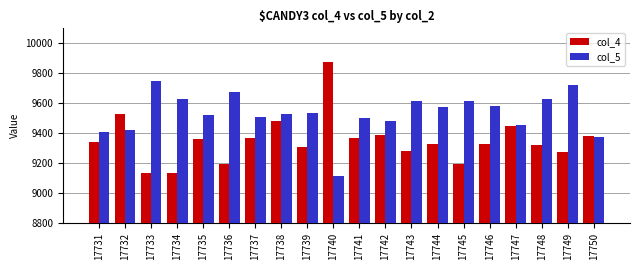

Which series changed the most between 17739 and 17744?

col_5